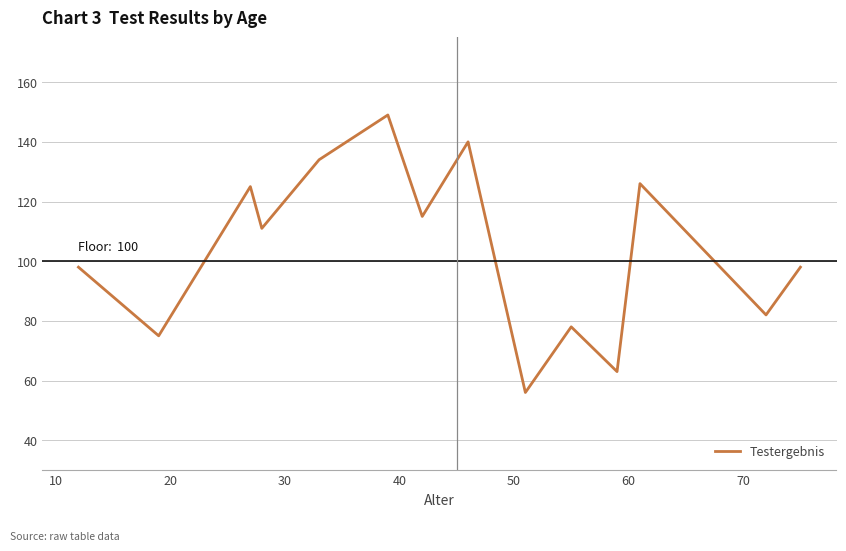

Is this an area chart (filled region under the line)?

No